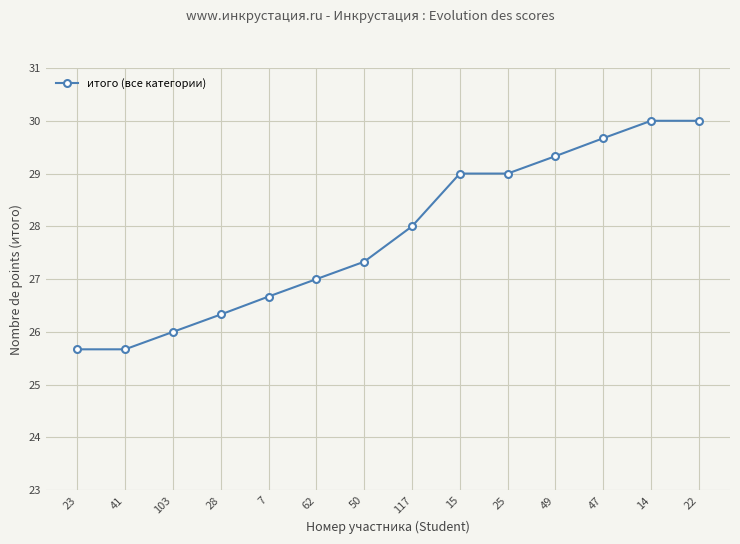

True or false: the data shows 25.7 at 41.

True